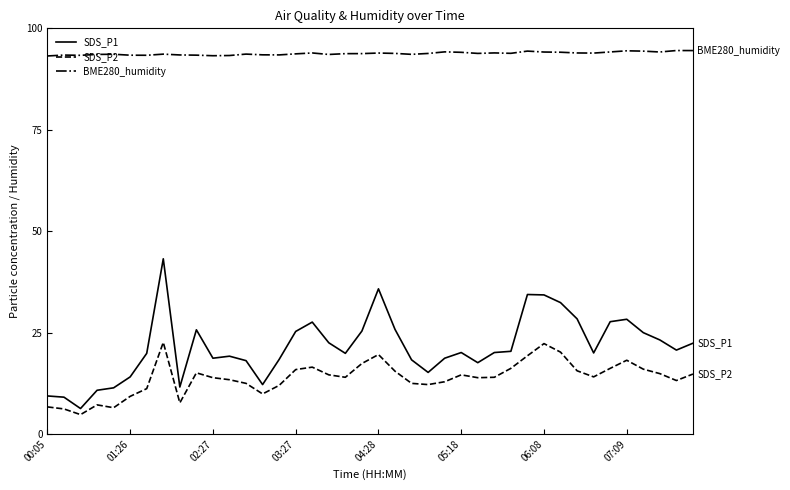

Which series has the widest spread of values?

SDS_P1